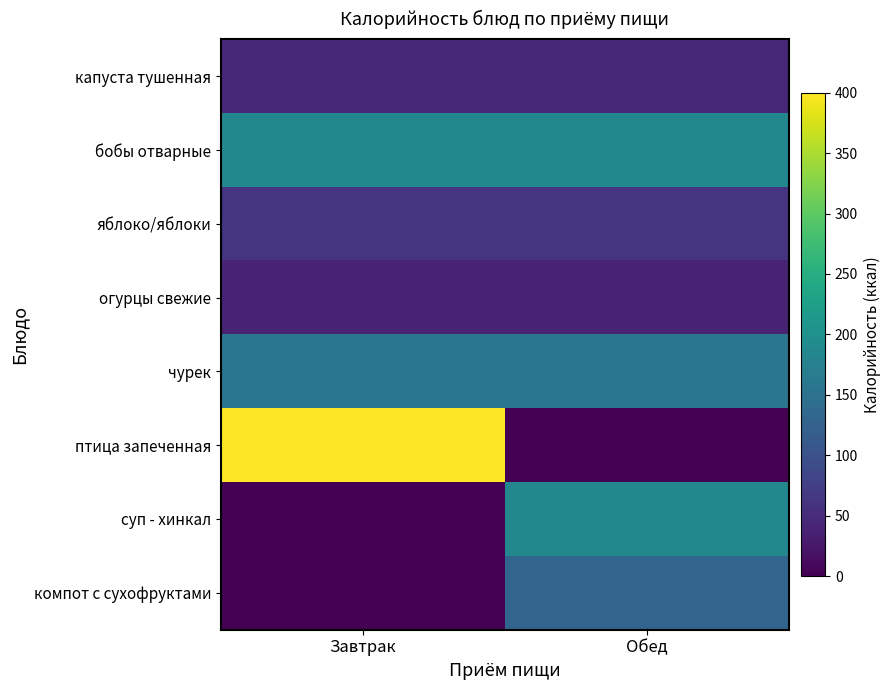

Reading right to left, transcribe all the data shown in this chart.

капуста тушенная: Обед=44.5	Завтрак=44.5
бобы отварные: Обед=186.0	Завтрак=186.0
яблоко/яблоки: Обед=60.7	Завтрак=60.7
огурцы свежие: Обед=39.0	Завтрак=39.0
чурек: Обед=157.0	Завтрак=157.0
птица запеченная: Обед=0.0	Завтрак=400.0
суп - хинкал: Обед=187.0	Завтрак=0.0
компот с сухофруктами: Обед=130.0	Завтрак=0.0